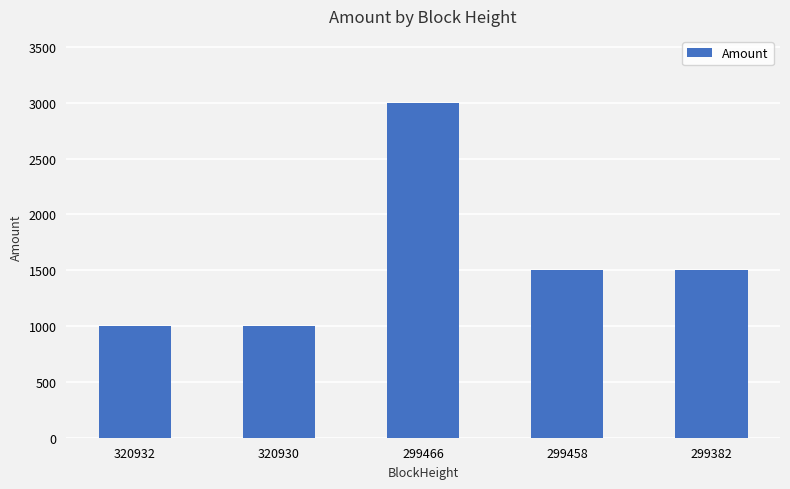

What is the approximate value at 299458?

1500.0